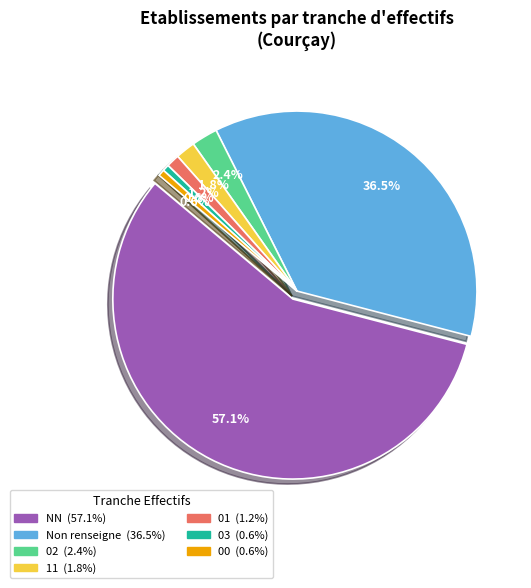

Count the number of slices in the pie.

7